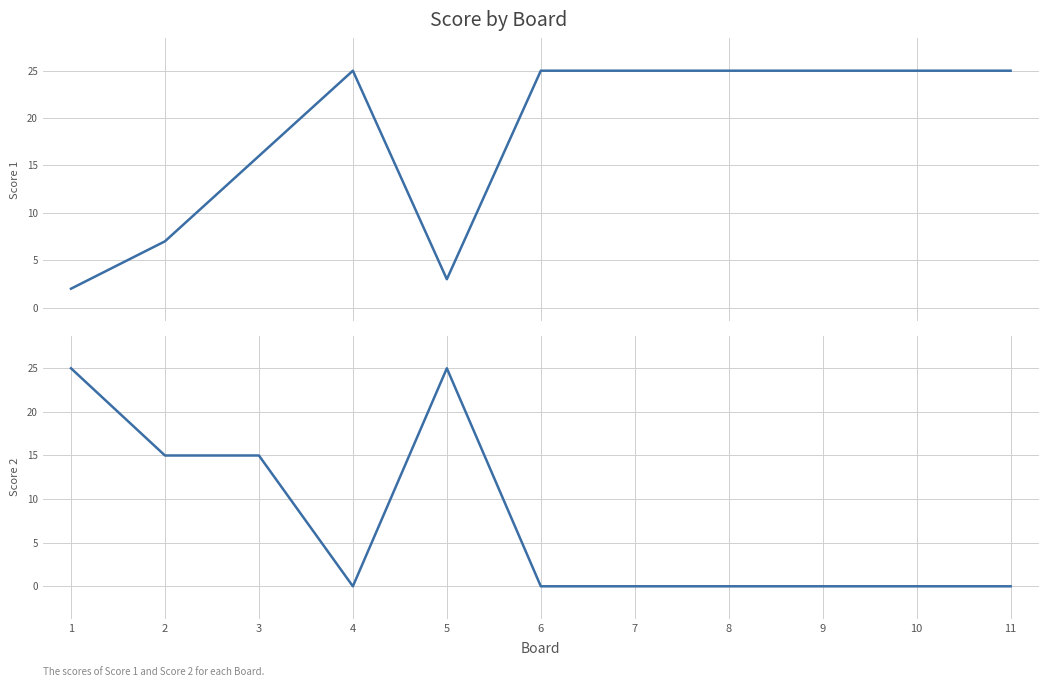

At which label is Score 1 closest to 13?

3